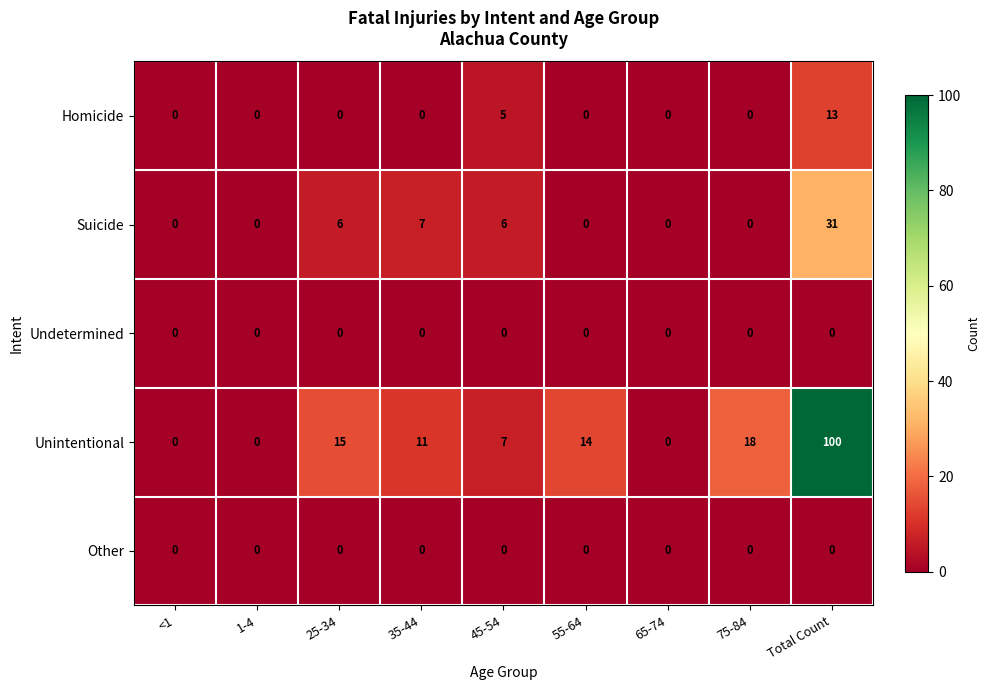

Count the number of data series in this chart.

5